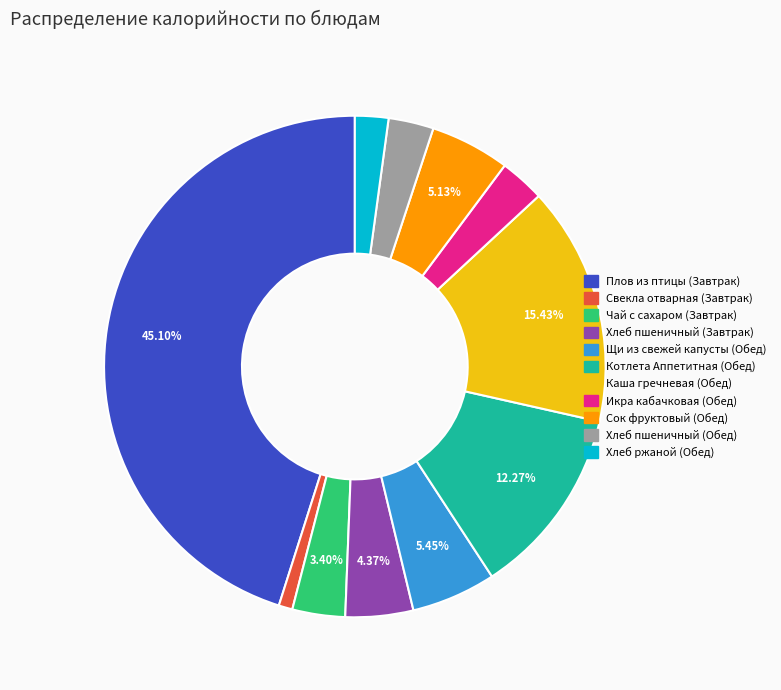

True or false: Хлеб пшеничный (Обед) accounts for 3% of the total.

True